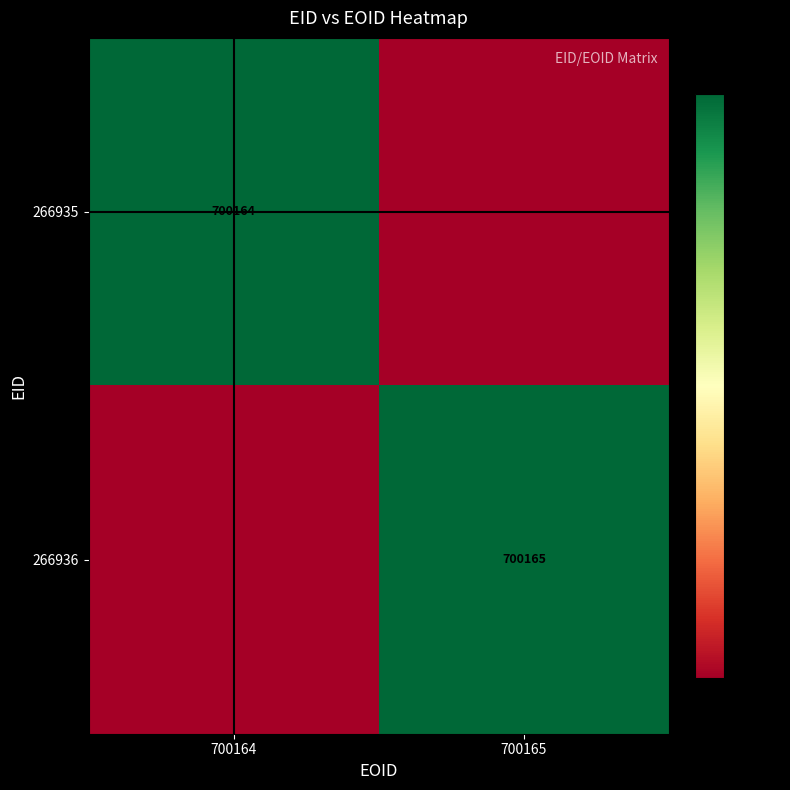

True or false: 266935 has a value of 700164 at 700164.

True